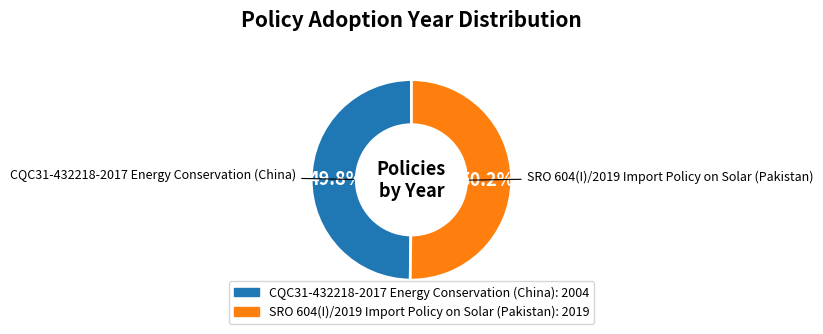

Do SRO 604(I)/2019 Import Policy on Solar (Pakistan) and CQC31-432218-2017 Energy Conservation (China) together represent more than half of the pie?

Yes